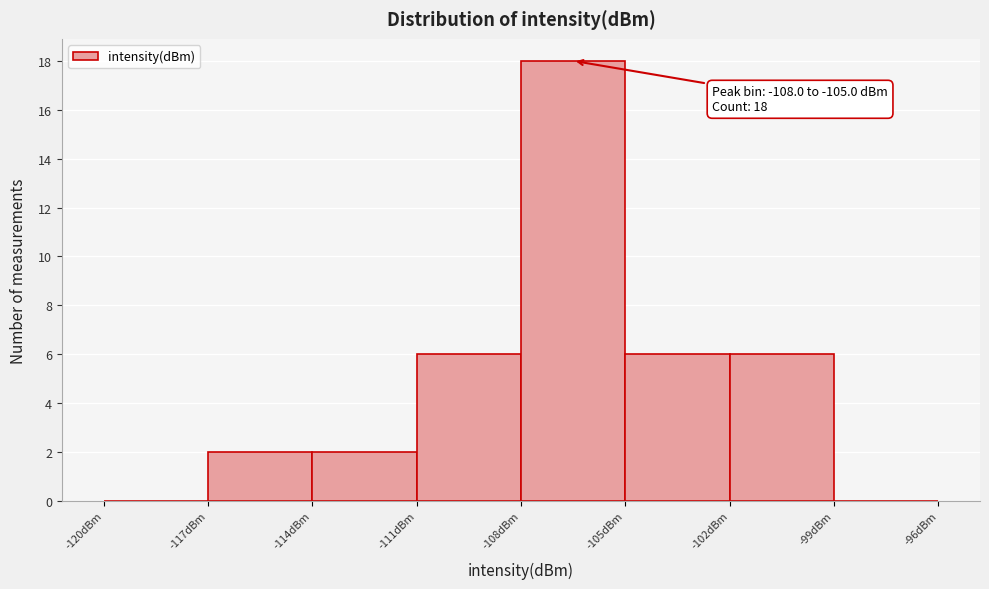

Over which range of the x-axis is the bar tallest?

-108 to -105